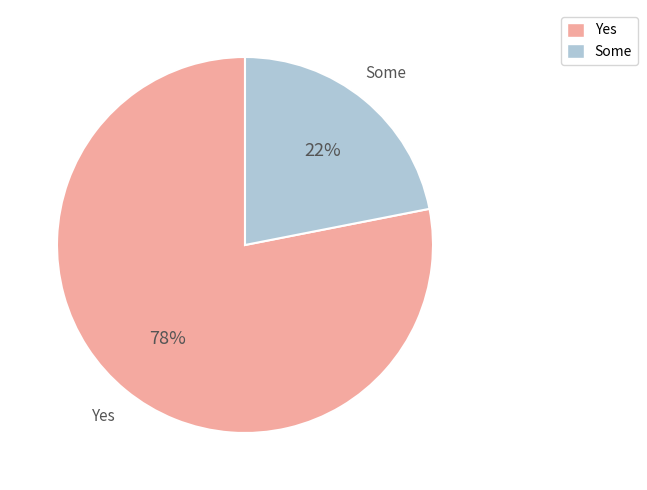

Count the number of slices in the pie.

2